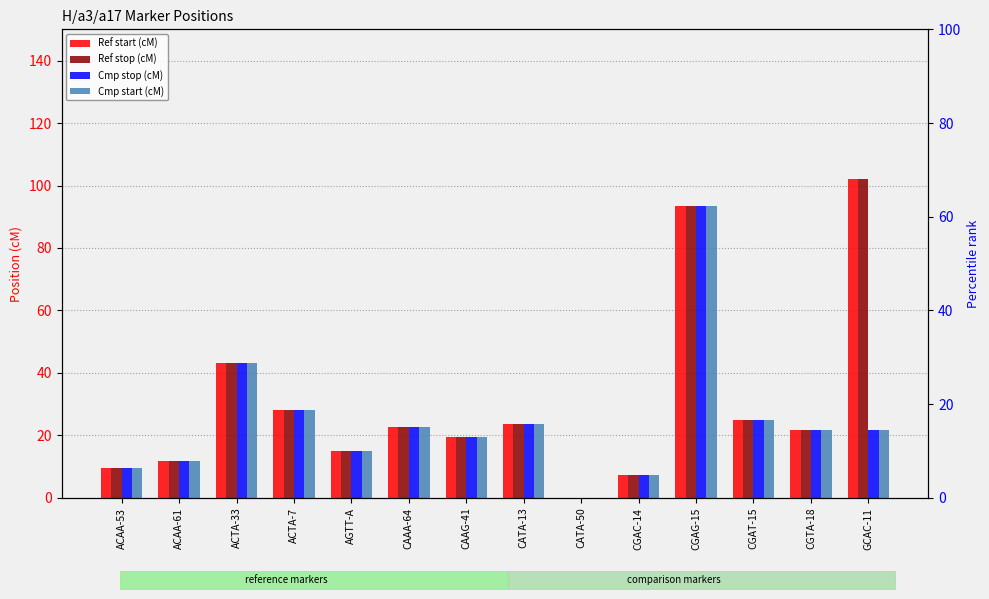

How many data points does each series have?

14